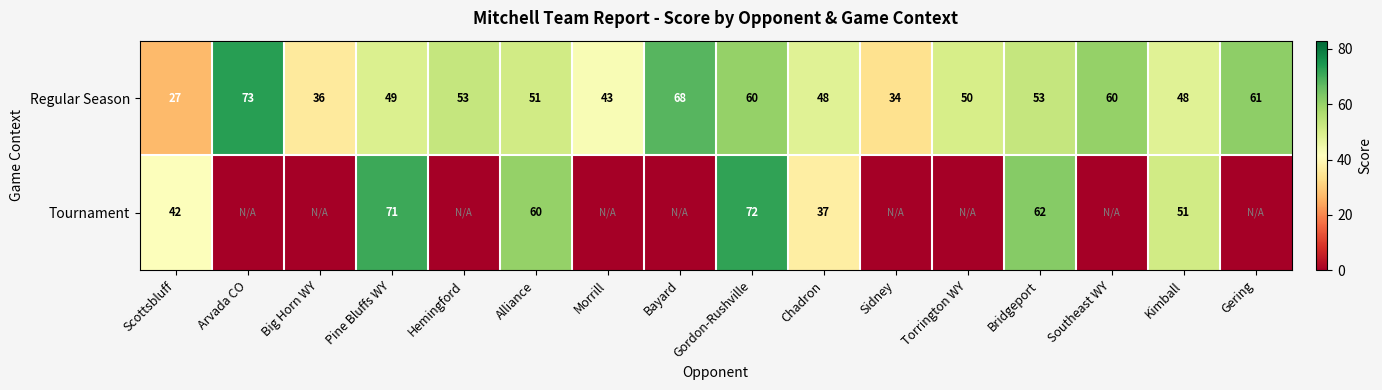

The Regular Season series shows 84 at Hemingford. True or false?

False